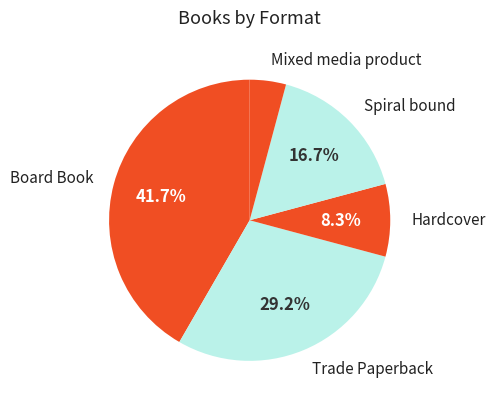

Count the number of slices in the pie.

5